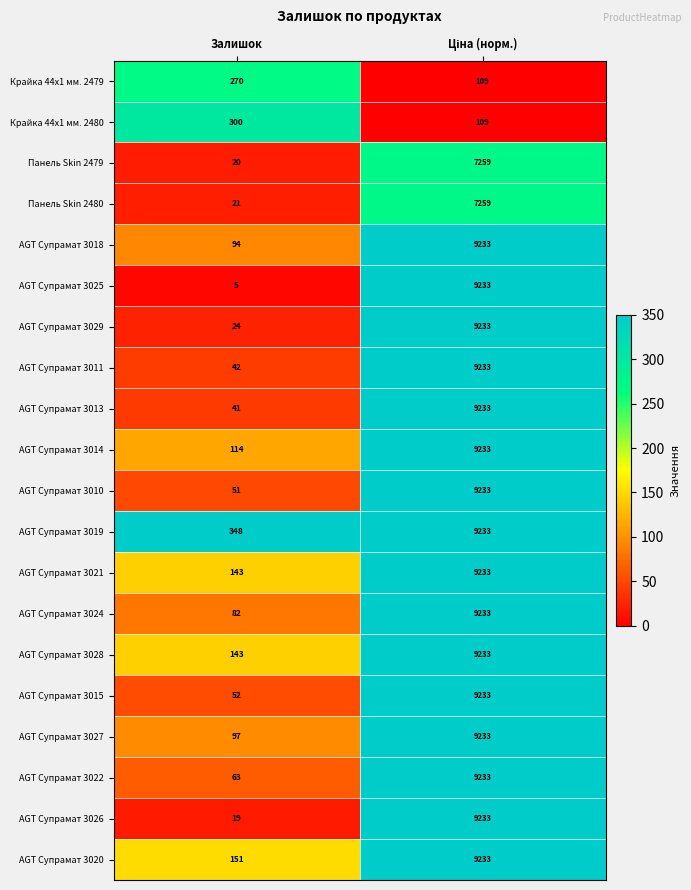

The value of AGT Супрамат 3026 at Залишок is 19. True or false?

True